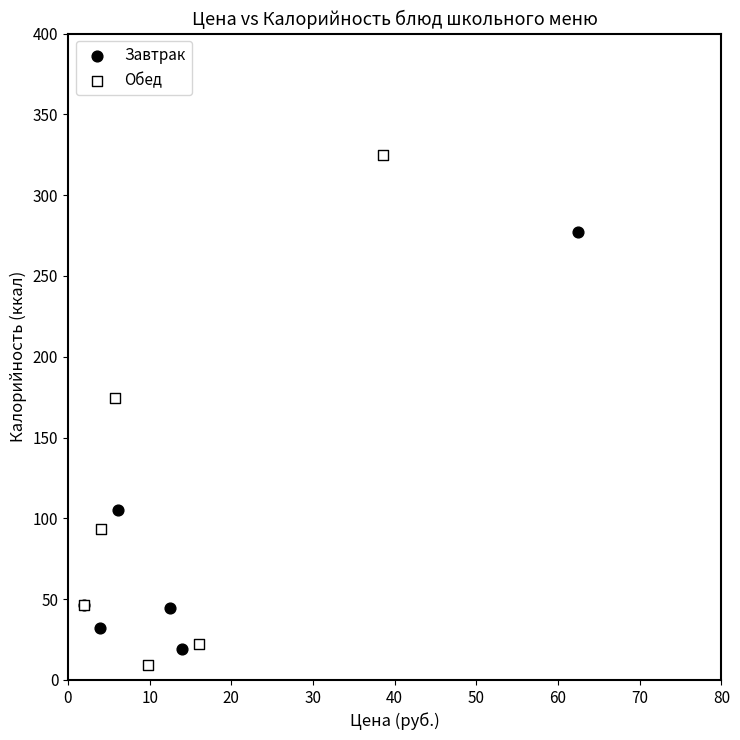

Which series reaches the maximum Y coordinate?

Обед